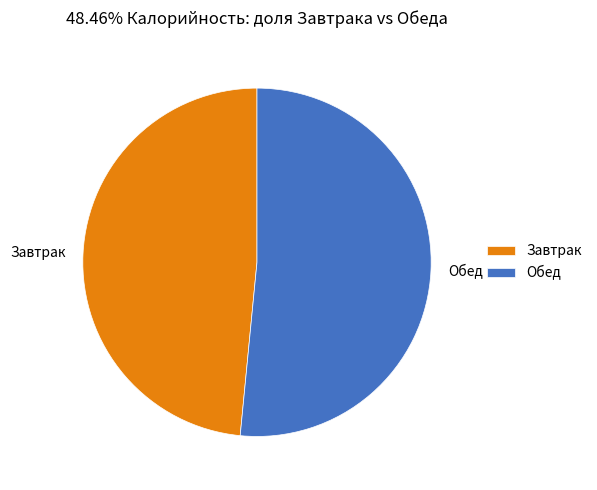

Is it true that Обед is 52% of the pie?

True